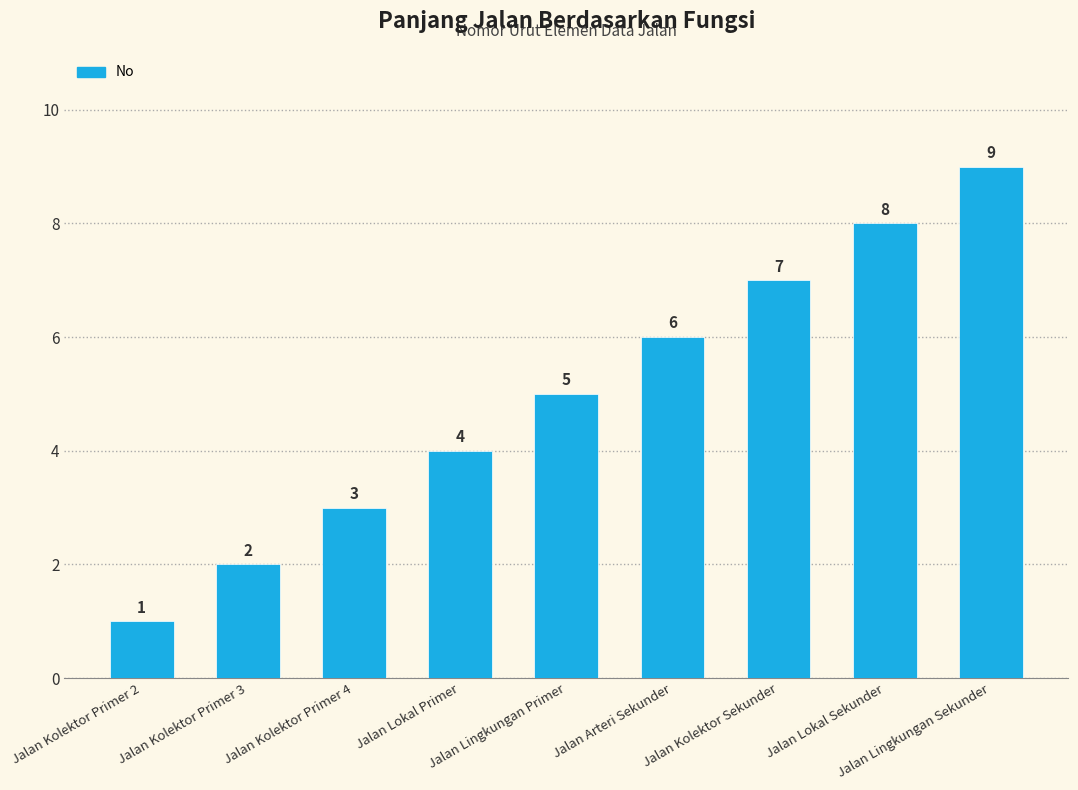

What is the difference between the maximum and minimum values?

8